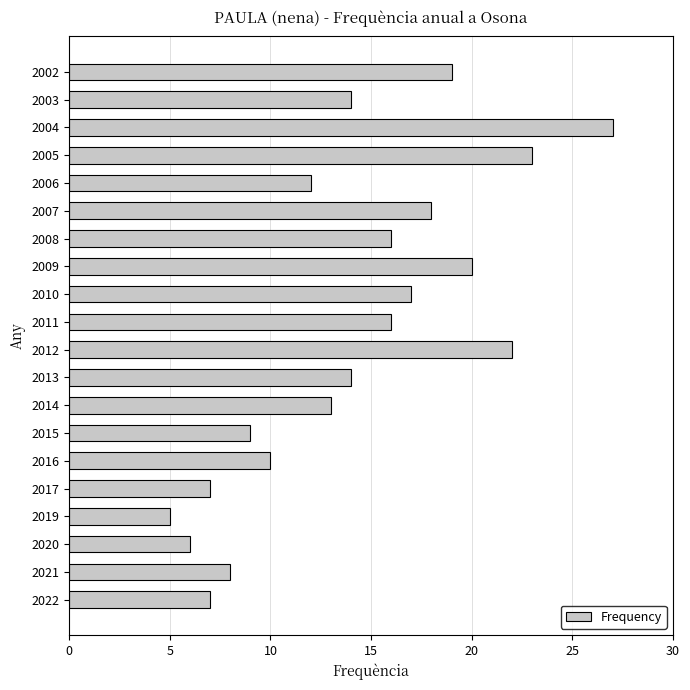

Is it true that the value at 2014 is 23?

False